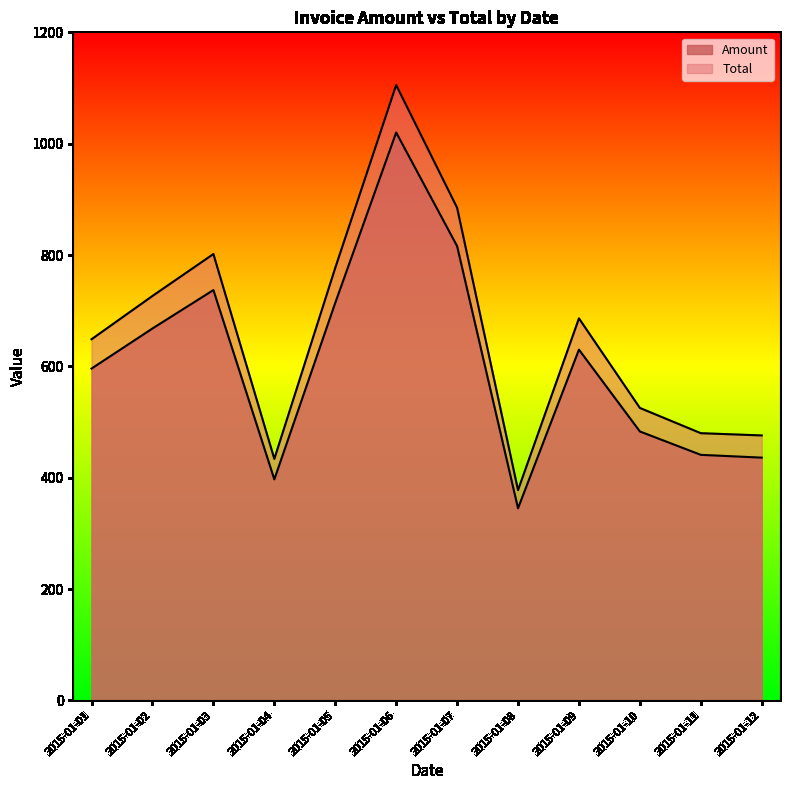

What is the difference between the Amount values at 2015-01-09 and 2015-01-02?

38.0